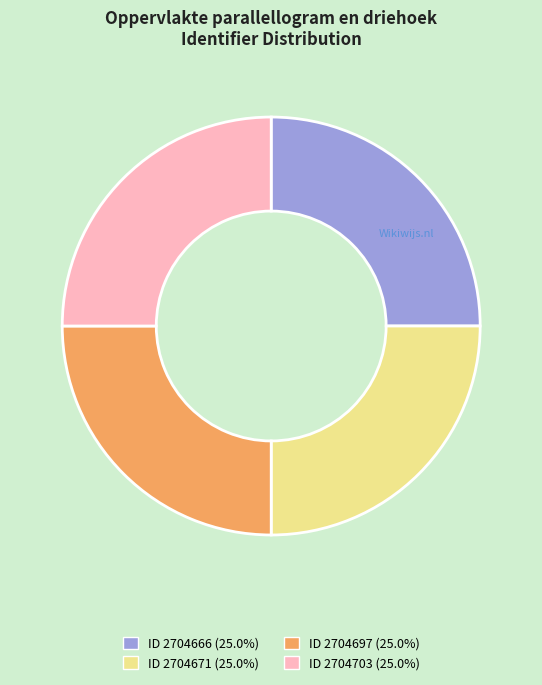

Is there a majority slice in this chart?

No